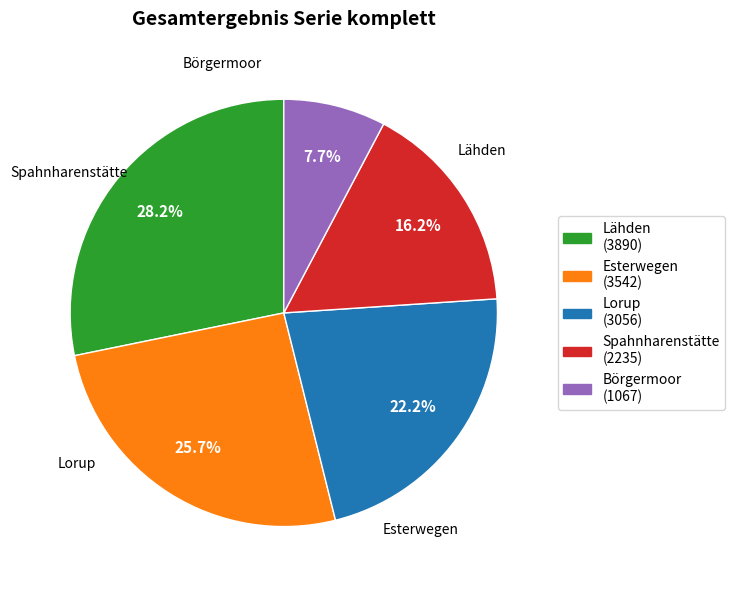

Which category has the biggest portion of the pie?

Lähden